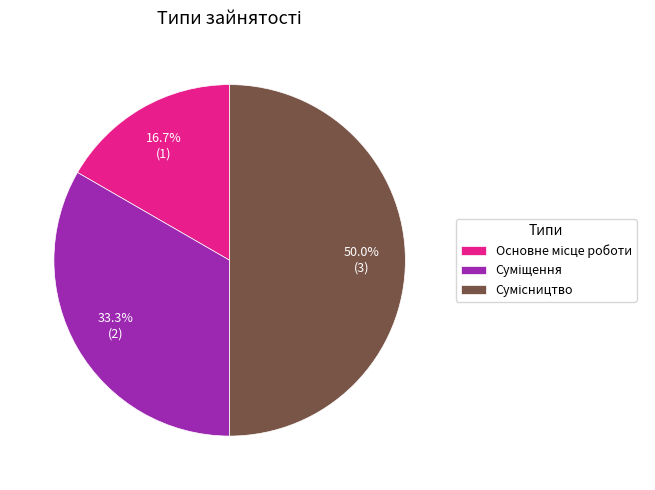

Is there any slice that represents more than half of the pie?

No